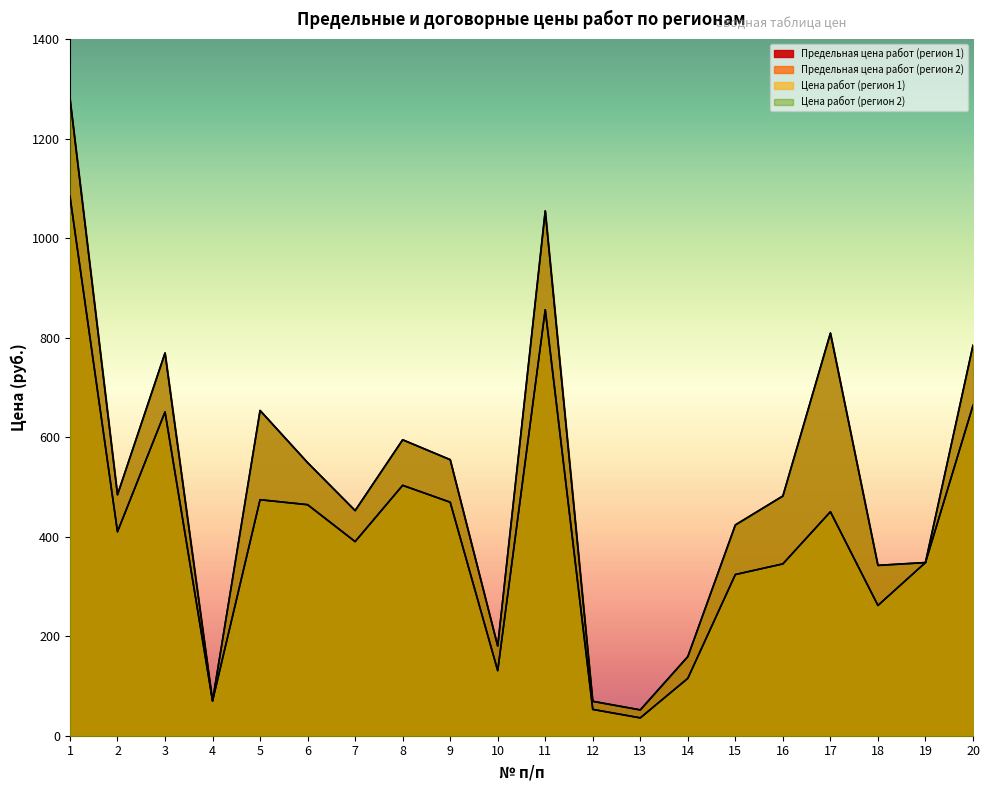

What is the difference between the highest and lowest values at 16?

136.5